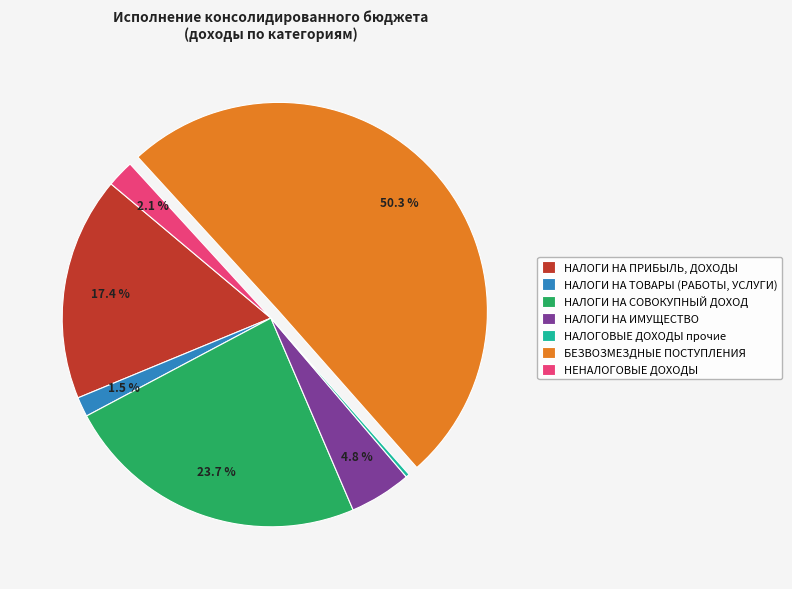

Is it true that БЕЗВОЗМЕЗДНЫЕ ПОСТУПЛЕНИЯ is 50% of the pie?

True